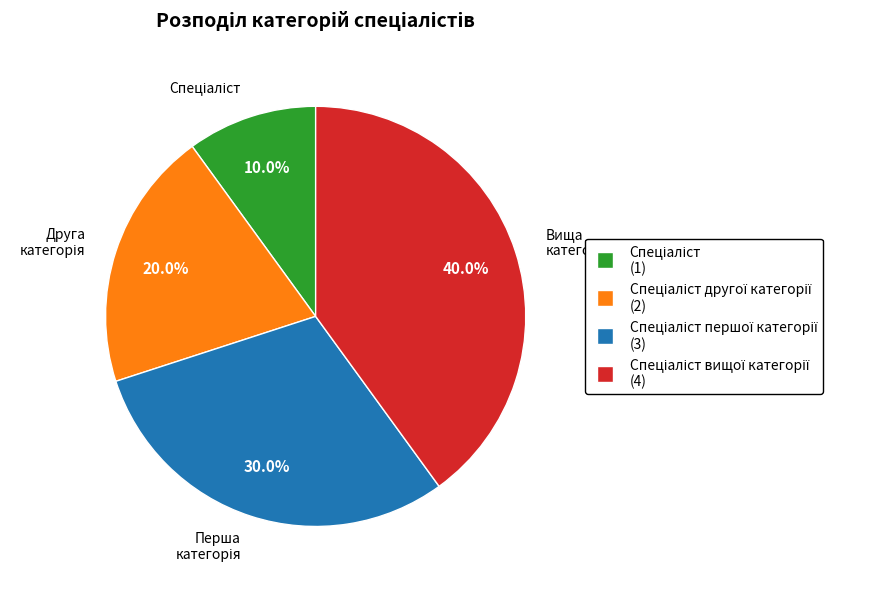

Is there a majority slice in this chart?

No